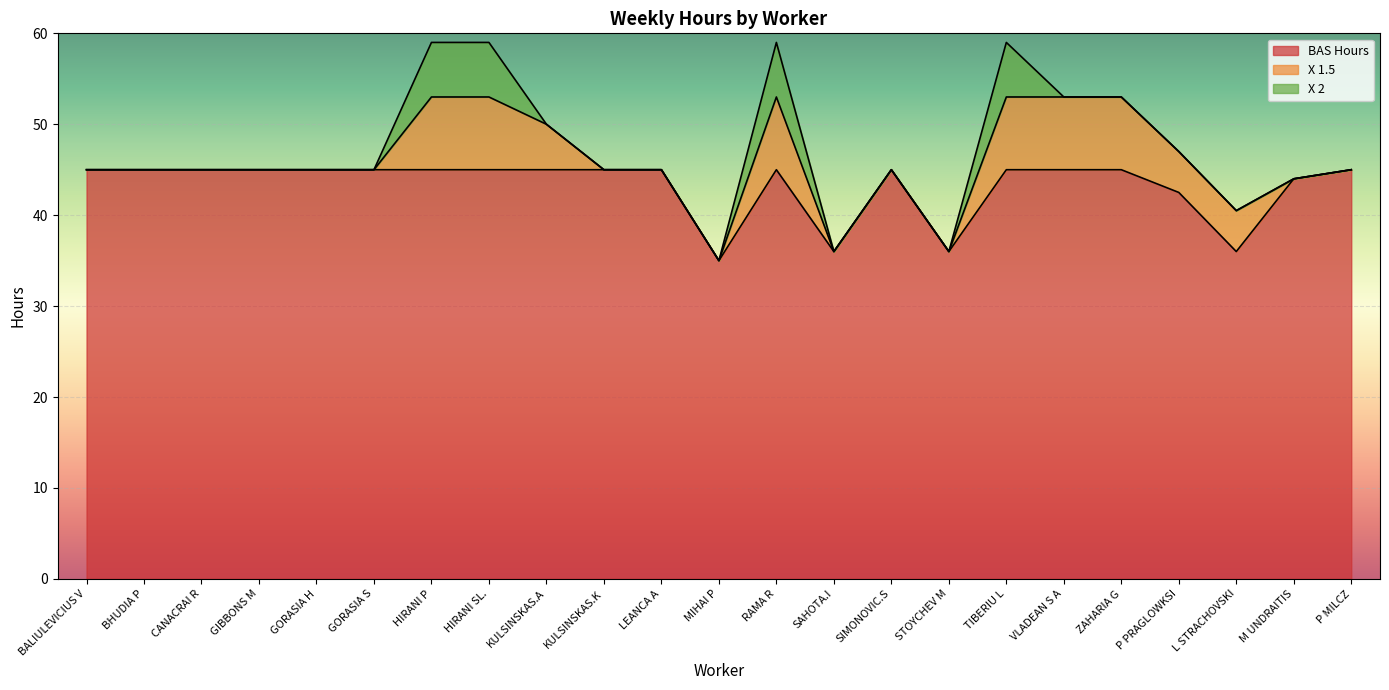

What is the label of the 4th point from the left?

GIBBONS M